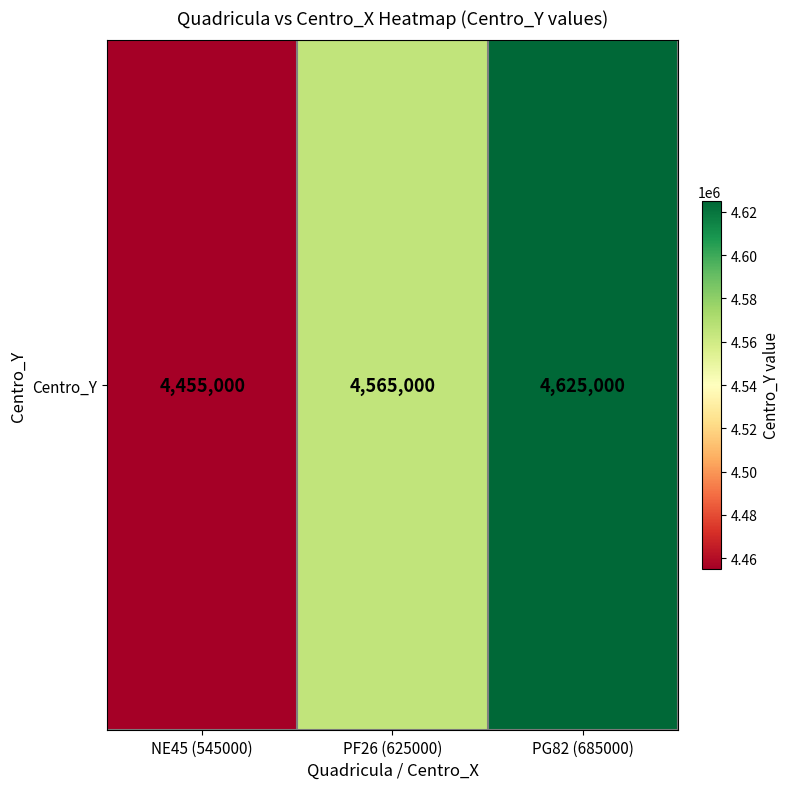

Rank the categories by value from highest to lowest.

PG82 (685000), PF26 (625000), NE45 (545000)